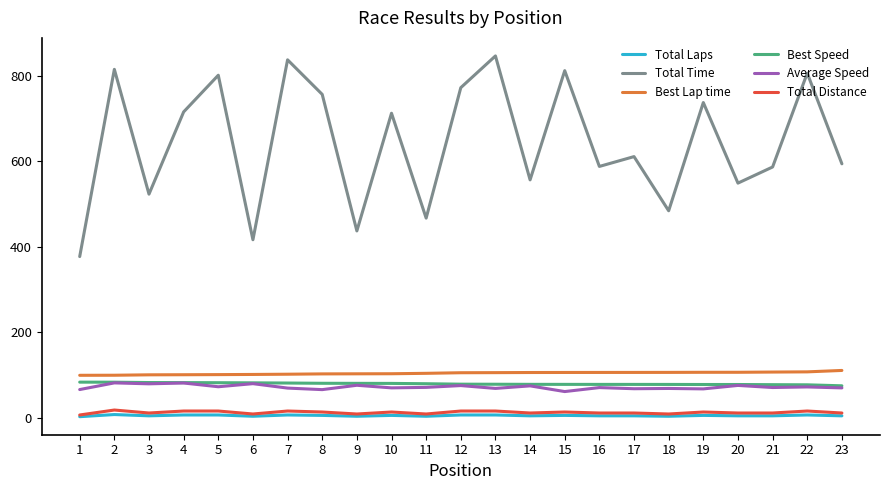

The value of Total Distance at 20 is 11.6. True or false?

True